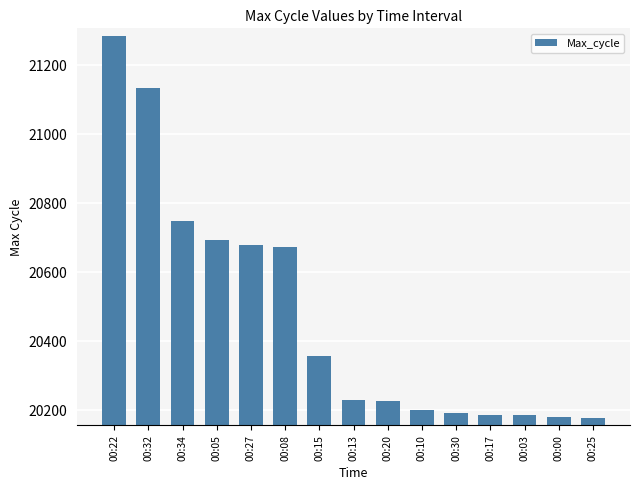

What is the value of the 1st bar from the left?

21285